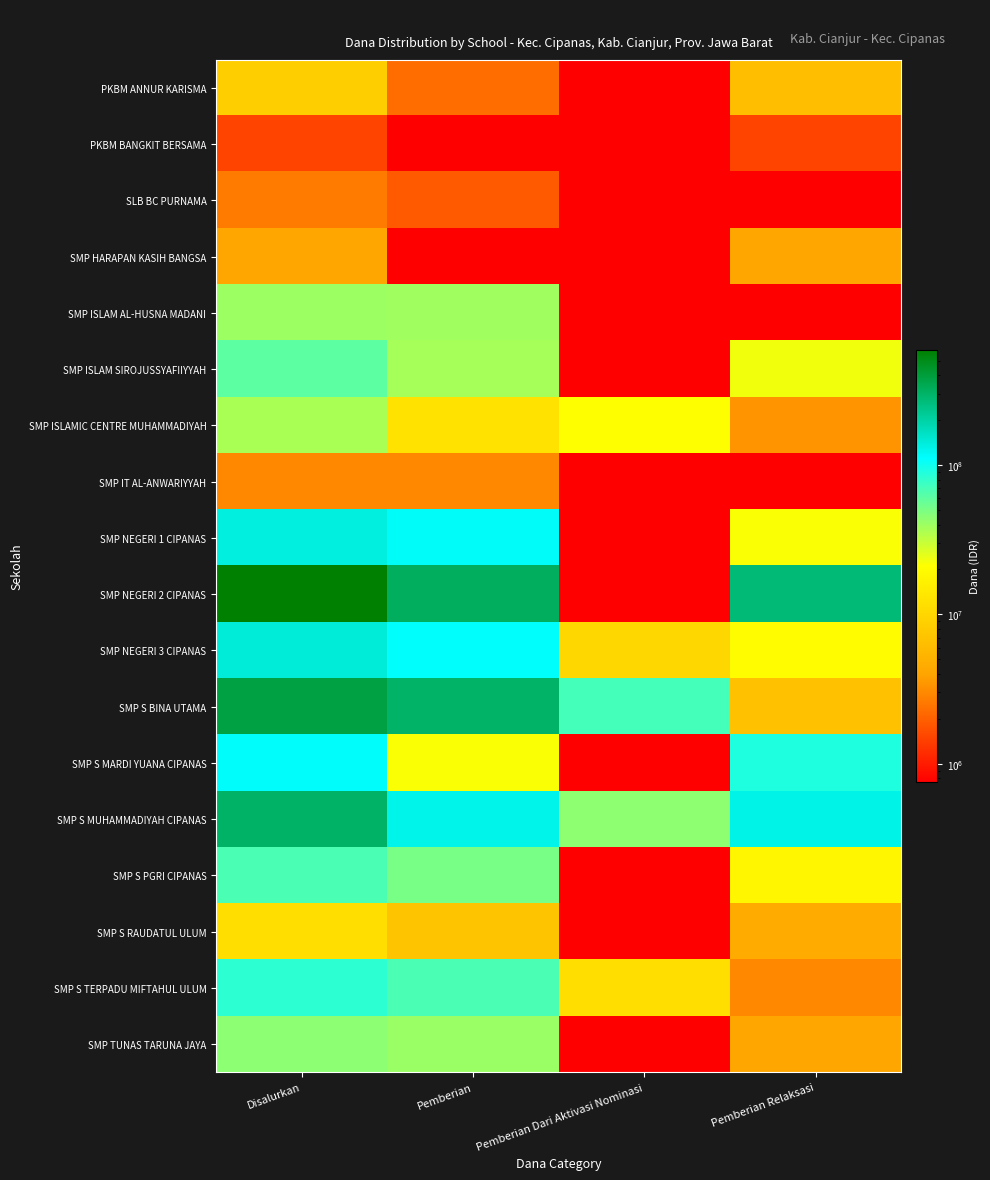

Reading right to left, what are all the values shown in this chart?

PKBM ANNUR KARISMA: Pemberian Relaksasi=6375000	Pemberian Dari Aktivasi Nominasi=0	Pemberian=2250000	Disalurkan=8625000
PKBM BANGKIT BERSAMA: Pemberian Relaksasi=1500000	Pemberian Dari Aktivasi Nominasi=0	Pemberian=0	Disalurkan=1500000
SLB BC PURNAMA: Pemberian Relaksasi=0	Pemberian Dari Aktivasi Nominasi=750000	Pemberian=1875000	Disalurkan=2625000
SMP HARAPAN KASIH BANGSA: Pemberian Relaksasi=4125000	Pemberian Dari Aktivasi Nominasi=0	Pemberian=0	Disalurkan=4125000
SMP ISLAM AL-HUSNA MADANI: Pemberian Relaksasi=750000	Pemberian Dari Aktivasi Nominasi=0	Pemberian=39375000	Disalurkan=40125000
SMP ISLAM SIROJUSSYAFIIYYAH: Pemberian Relaksasi=22875000	Pemberian Dari Aktivasi Nominasi=0	Pemberian=37875000	Disalurkan=60750000
SMP ISLAMIC CENTRE MUHAMMADIYAH: Pemberian Relaksasi=3375000	Pemberian Dari Aktivasi Nominasi=21000000	Pemberian=12375000	Disalurkan=36750000
SMP IT AL-ANWARIYYAH: Pemberian Relaksasi=0	Pemberian Dari Aktivasi Nominasi=0	Pemberian=3000000	Disalurkan=3000000
SMP NEGERI 1 CIPANAS: Pemberian Relaksasi=21750000	Pemberian Dari Aktivasi Nominasi=0	Pemberian=115875000	Disalurkan=137625000
SMP NEGERI 2 CIPANAS: Pemberian Relaksasi=274125000	Pemberian Dari Aktivasi Nominasi=0	Pemberian=318750000	Disalurkan=592875000
SMP NEGERI 3 CIPANAS: Pemberian Relaksasi=20250000	Pemberian Dari Aktivasi Nominasi=10125000	Pemberian=112500000	Disalurkan=142875000
SMP S BINA UTAMA: Pemberian Relaksasi=6750000	Pemberian Dari Aktivasi Nominasi=70875000	Pemberian=298875000	Disalurkan=376500000
SMP S MARDI YUANA CIPANAS: Pemberian Relaksasi=91125000	Pemberian Dari Aktivasi Nominasi=750000	Pemberian=21750000	Disalurkan=113625000
SMP S MUHAMMADIYAH CIPANAS: Pemberian Relaksasi=129750000	Pemberian Dari Aktivasi Nominasi=44250000	Pemberian=128250000	Disalurkan=302250000
SMP S PGRI CIPANAS: Pemberian Relaksasi=18000000	Pemberian Dari Aktivasi Nominasi=0	Pemberian=51000000	Disalurkan=69000000
SMP S RAUDATUL ULUM: Pemberian Relaksasi=4500000	Pemberian Dari Aktivasi Nominasi=0	Pemberian=7125000	Disalurkan=11625000
SMP S TERPADU MIFTAHUL ULUM: Pemberian Relaksasi=3000000	Pemberian Dari Aktivasi Nominasi=11625000	Pemberian=69000000	Disalurkan=83625000
SMP TUNAS TARUNA JAYA: Pemberian Relaksasi=4125000	Pemberian Dari Aktivasi Nominasi=0	Pemberian=40500000	Disalurkan=44625000